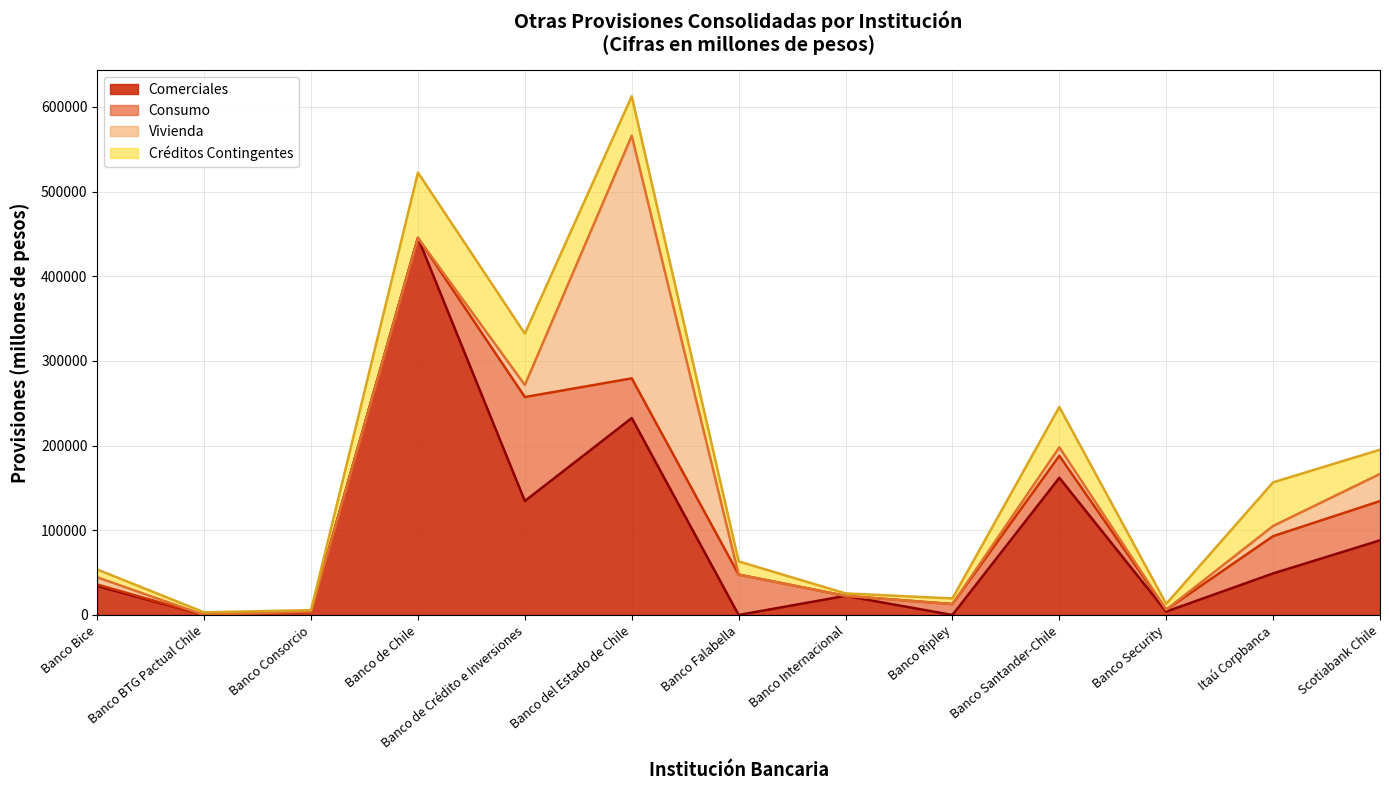

What is the label of the 1st point from the right?

Scotiabank Chile